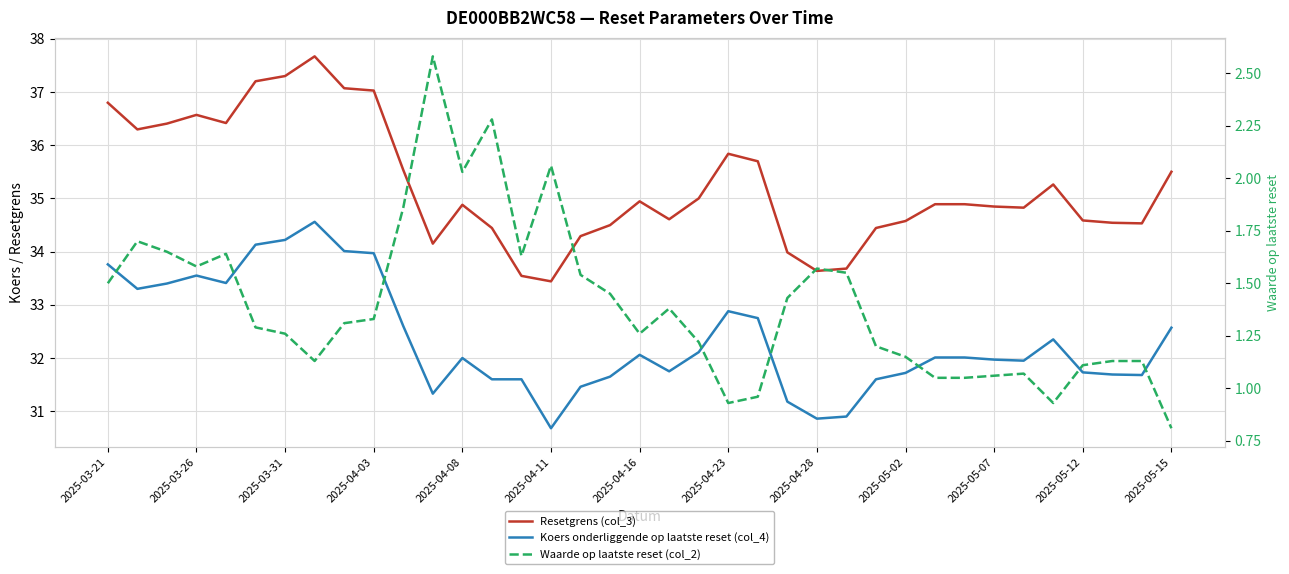

What position from the left is 29?

30